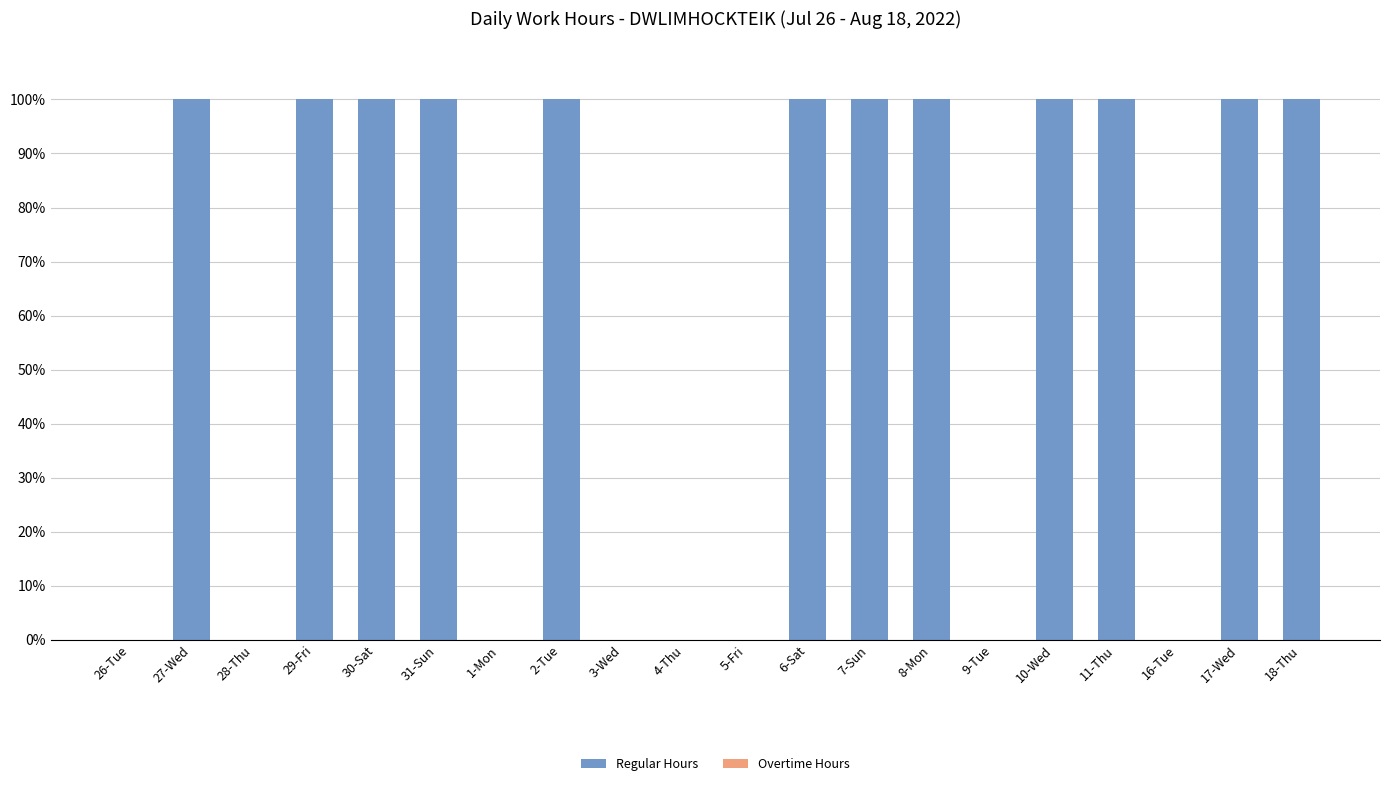

What is the sum of the values at 5-Fri and 29-Fri?

100